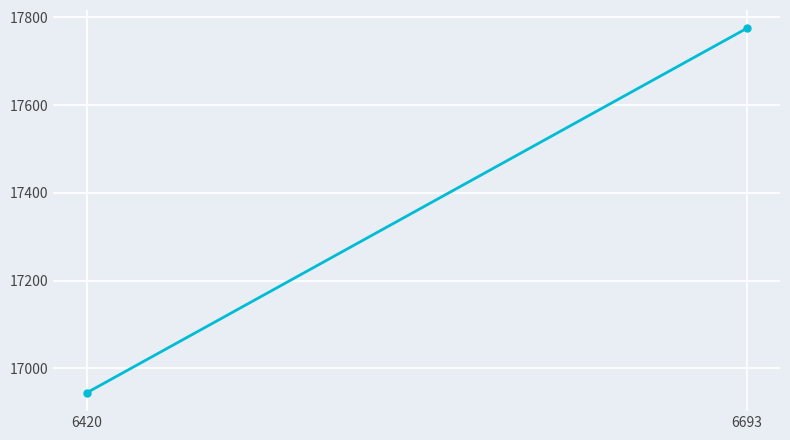

How many lines are shown in the chart?

1